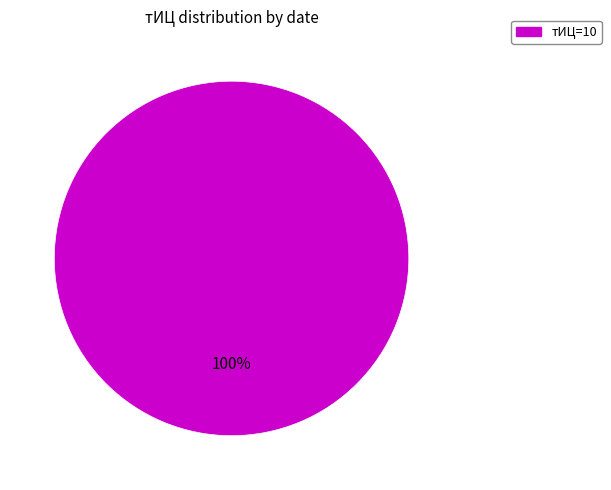

Does any single category account for the majority?

Yes